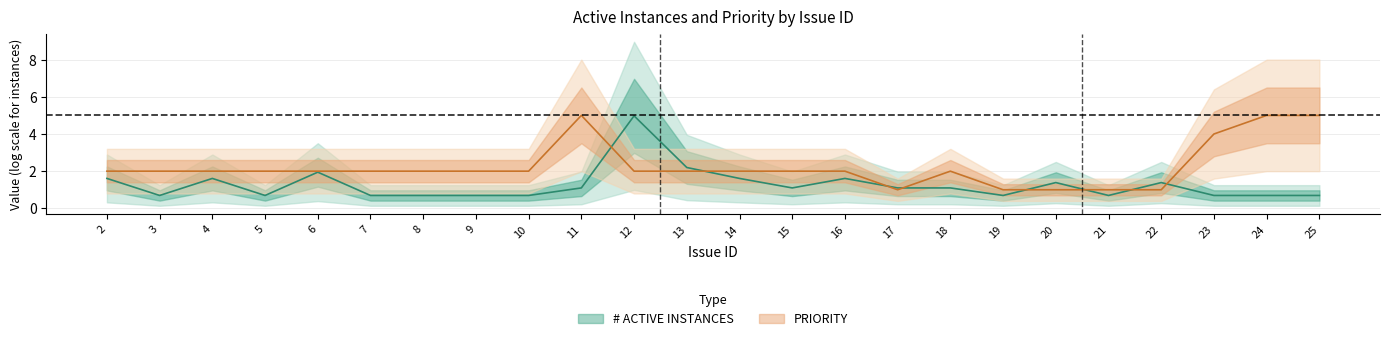

How many values are between 2 and 3?

15